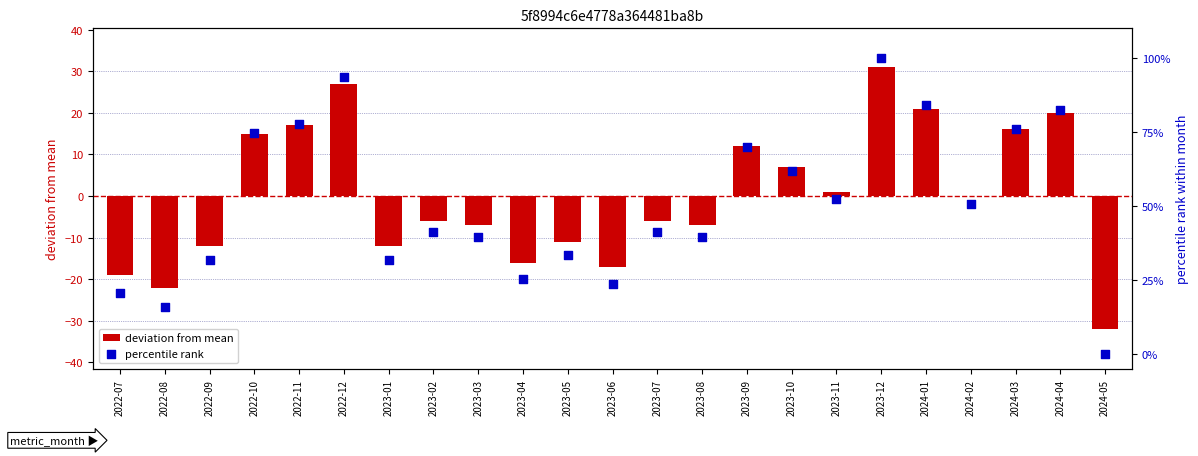

What are all the series names shown in the legend?

deviation from mean, percentile rank